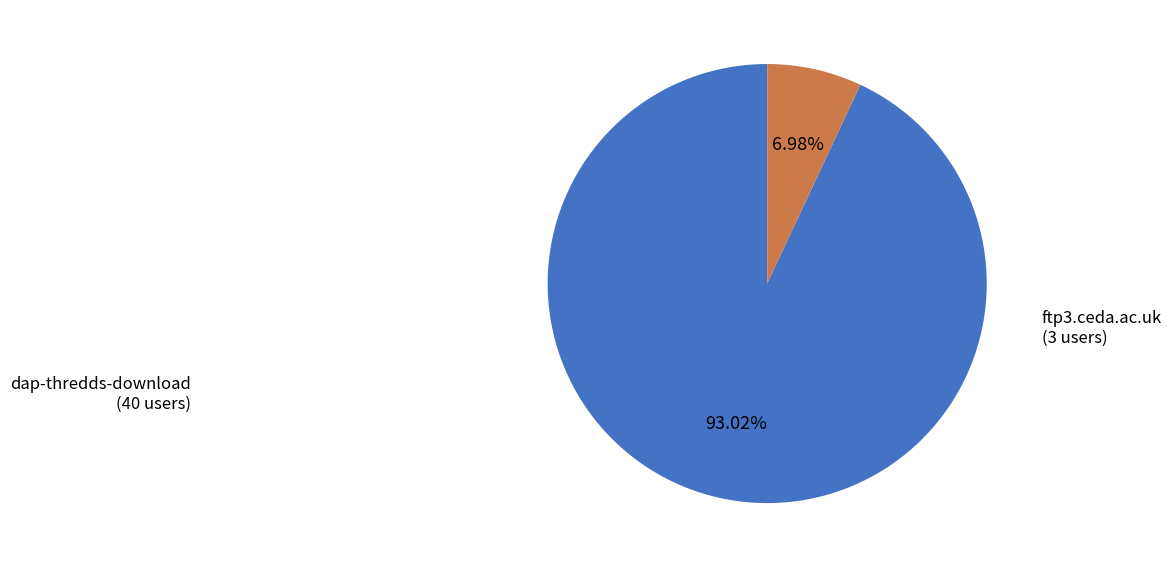

What is the largest slice in the pie chart?

dap-thredds-download